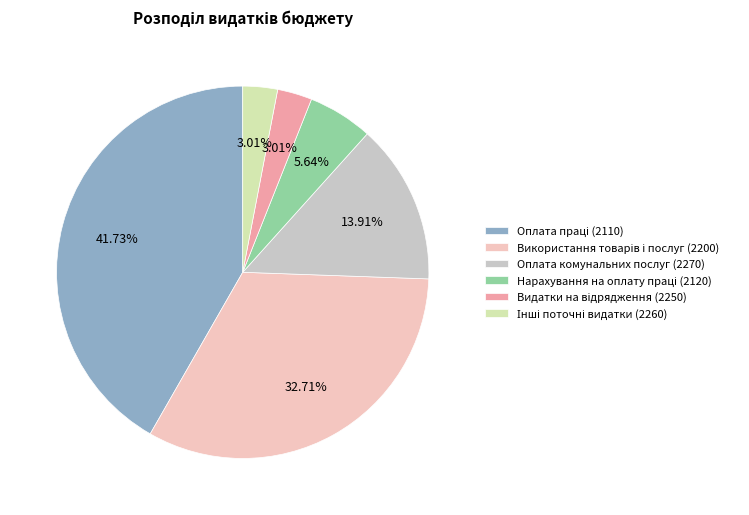

How many segments does this pie chart have?

6